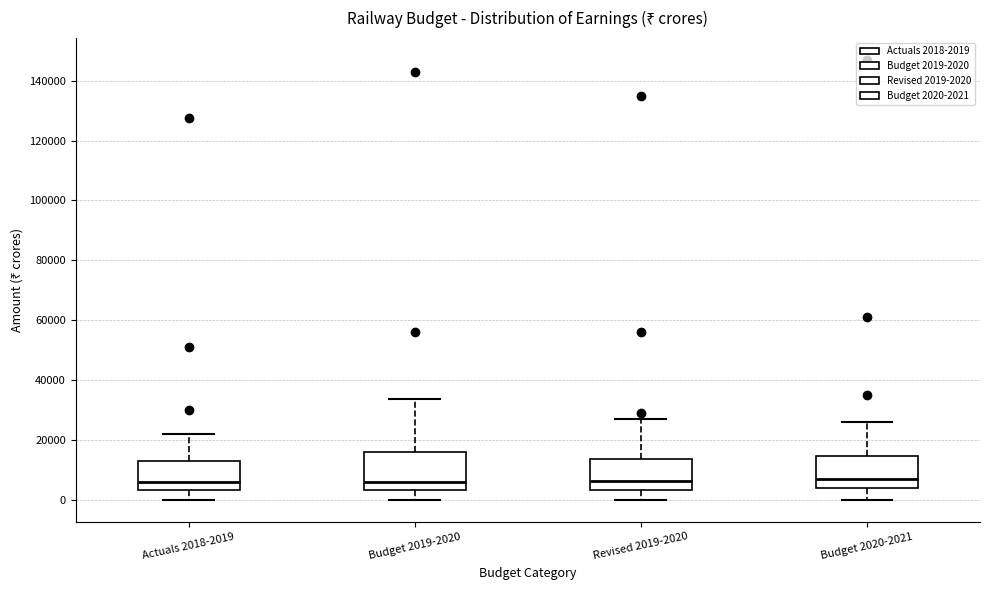

Where does the lower whisker of the box for Revised 2019-2020 end on the y-axis? The values are not printed on the chart, so give them approximately, as read against the axis.

0